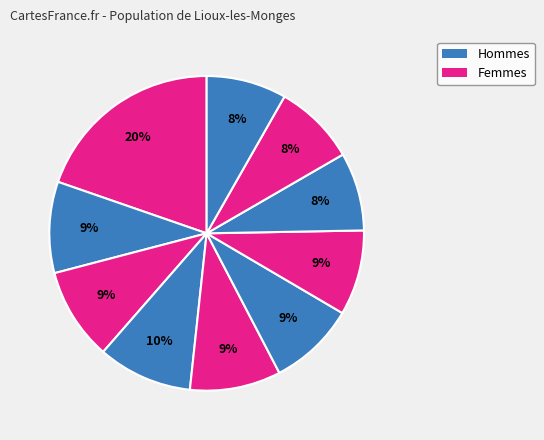

How many segments does this pie chart have?

10